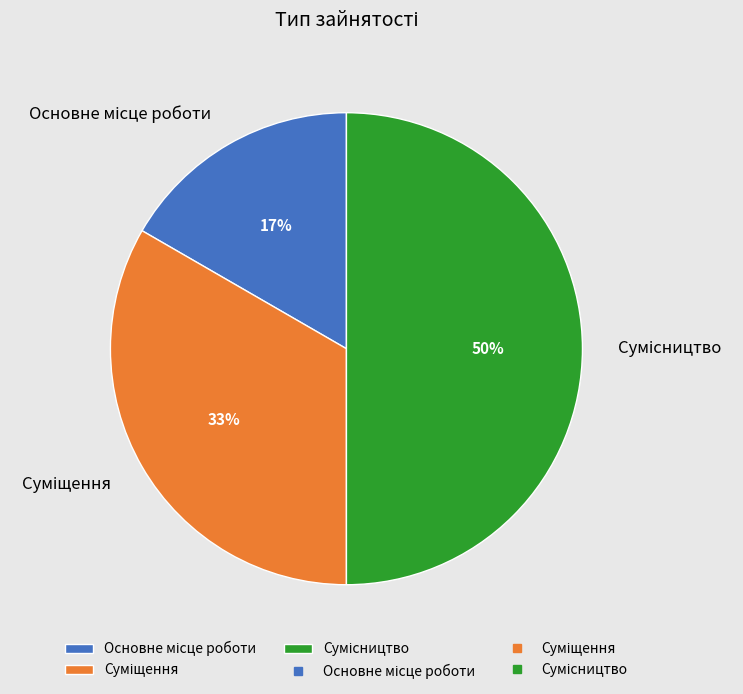

To the nearest percent, what is the difference between the largest and smallest slice percentages?

33%